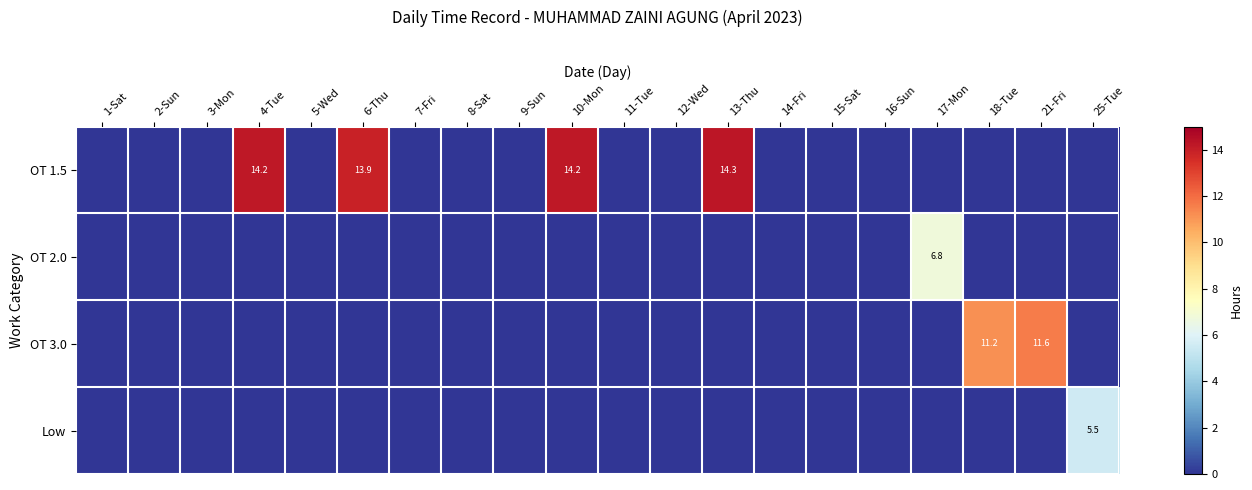

The value of OT 1.5 at 13-Thu is 9.8. True or false?

False